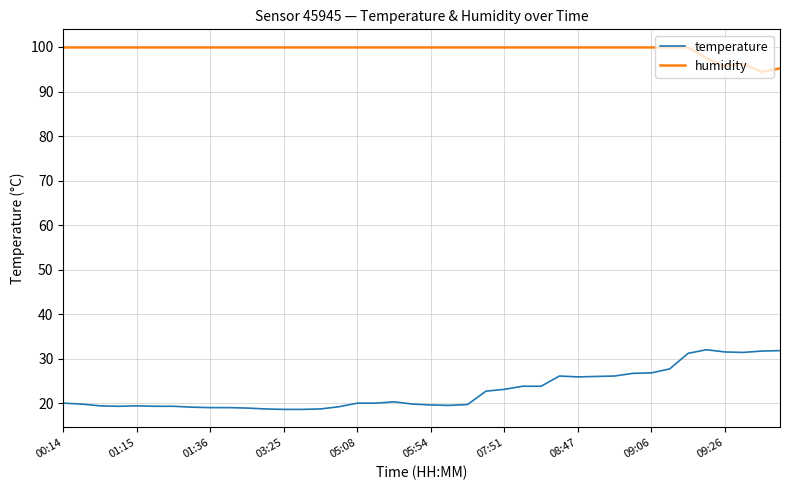

Which series has the largest total across all categories?

humidity